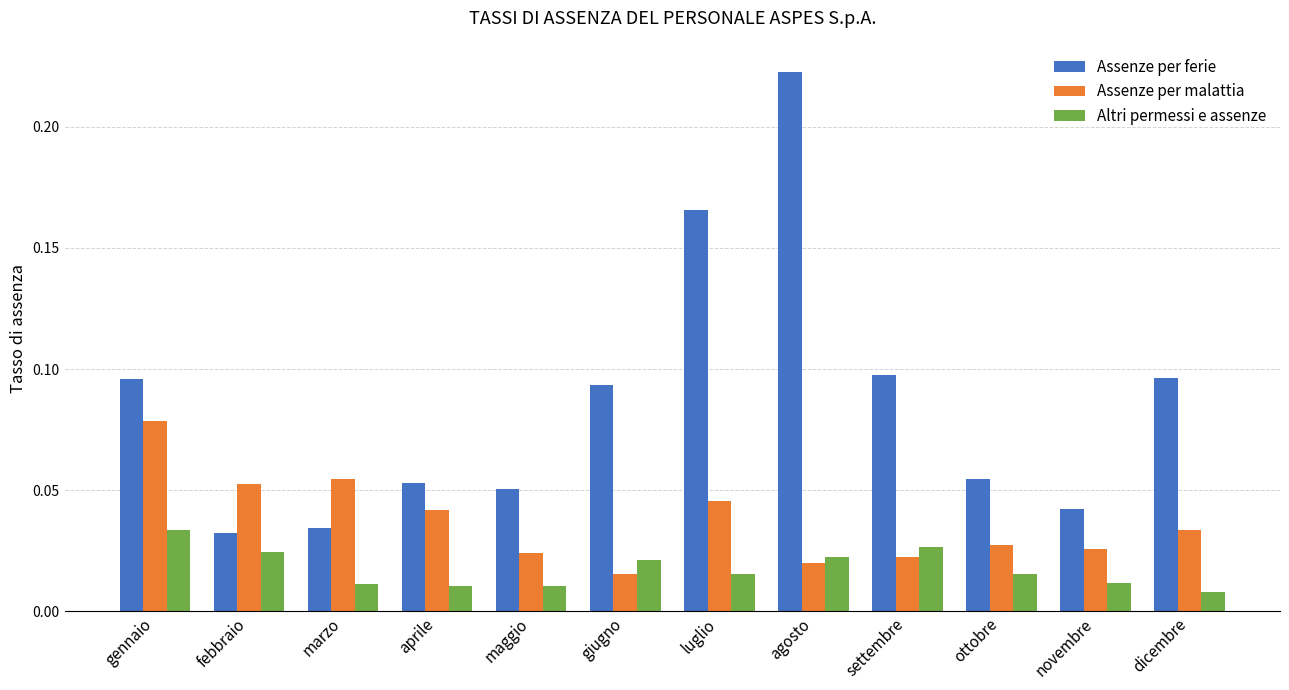

What position from the left is marzo?

3